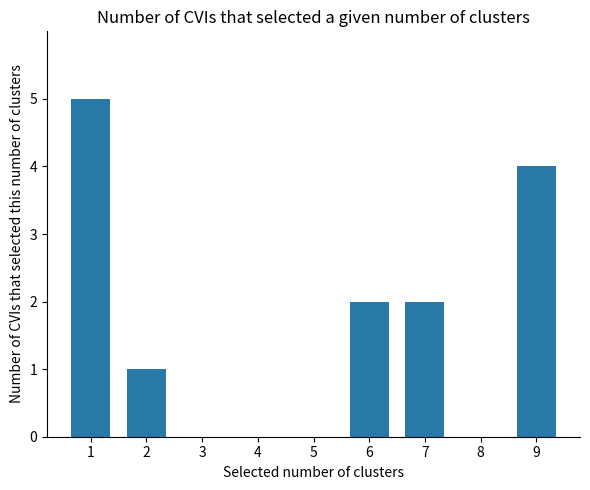

What is the change in value from 1 to 7?

-3